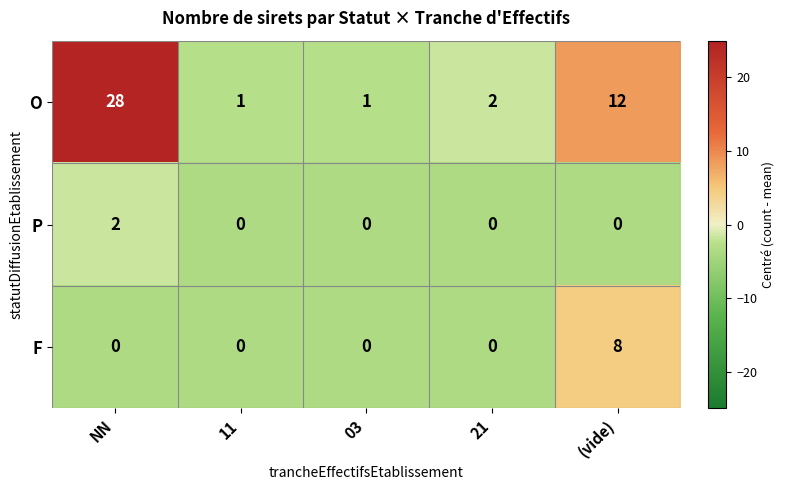

The value of F at 11 is 0. True or false?

True